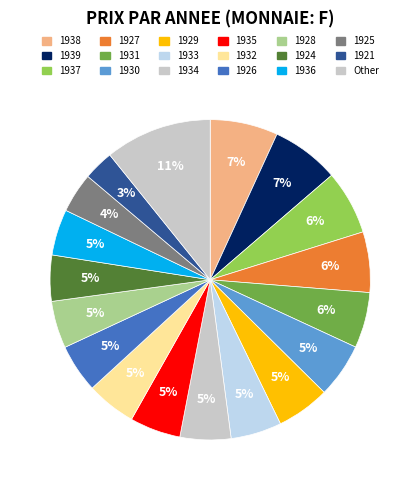

What is the total percentage of 1937 and 1929?

11.9%